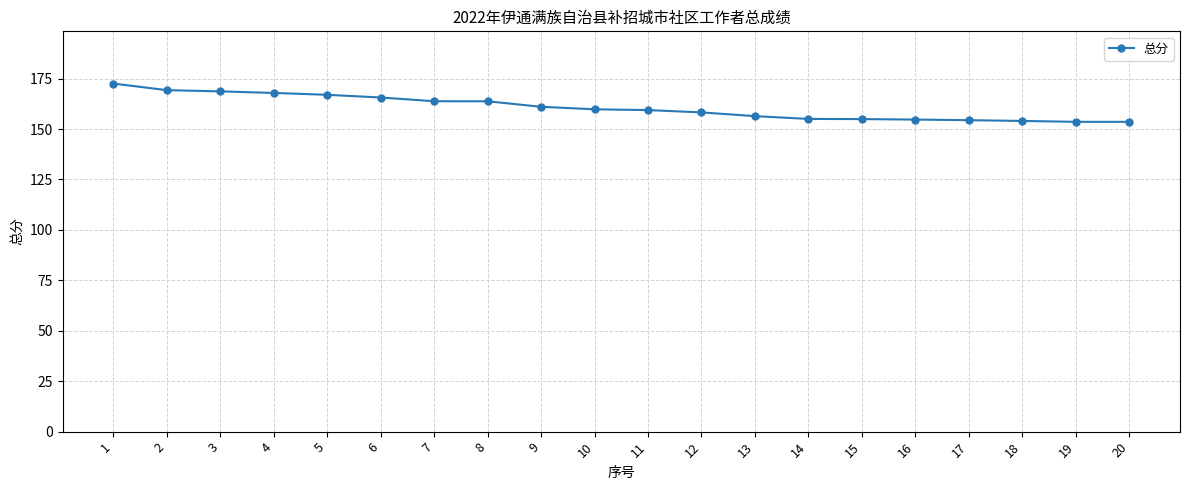

The chart shows a value of 154.4 at 17. True or false?

True